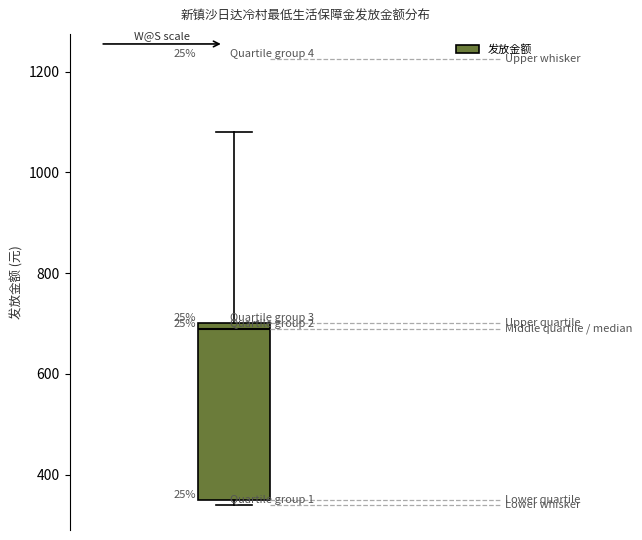

Where is the lower edge of the box on the y-axis? The values are not printed on the chart, so give them approximately, as read against the axis.

360